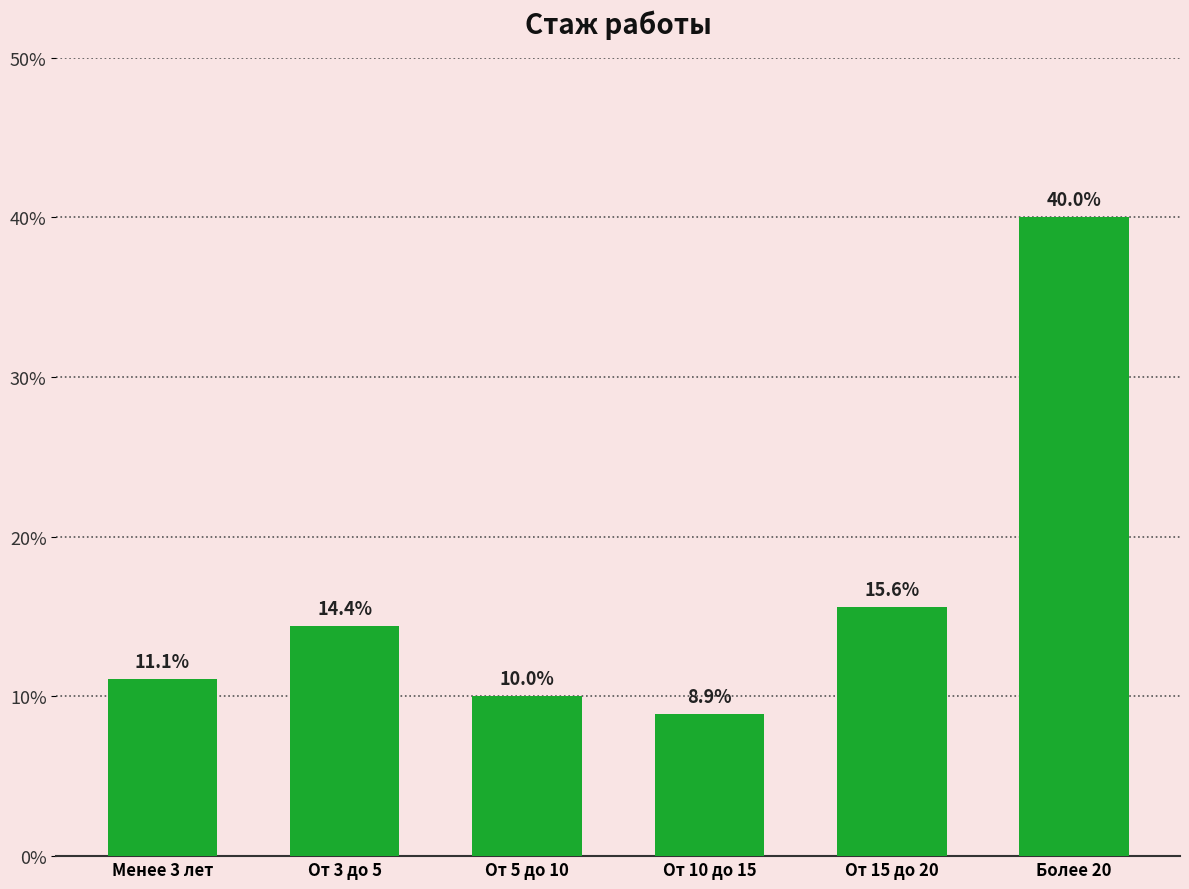

The value at От 5 до 10 is 4.1. True or false?

False